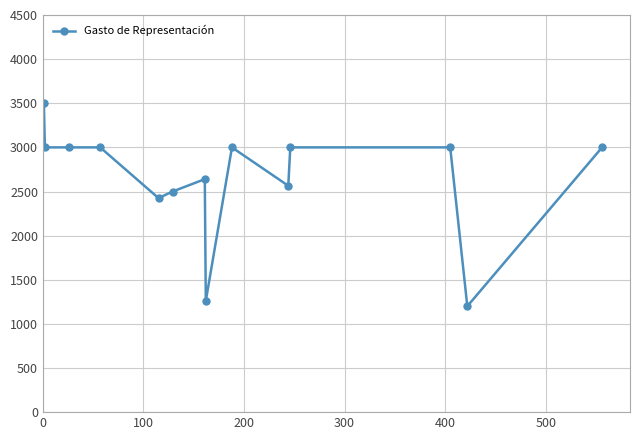

What is the value of the 1st point from the left?

3500